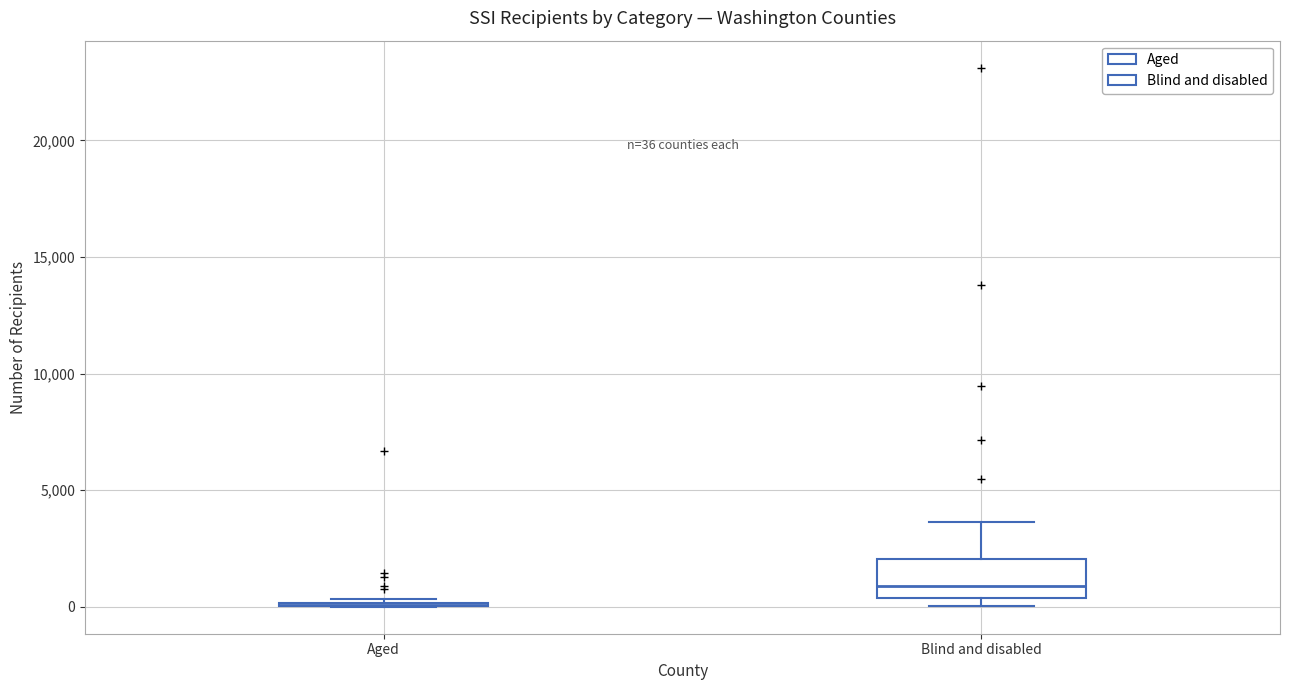

Comparing the boxes themselves (not the whiskers), which one is the tallest?

Blind and disabled